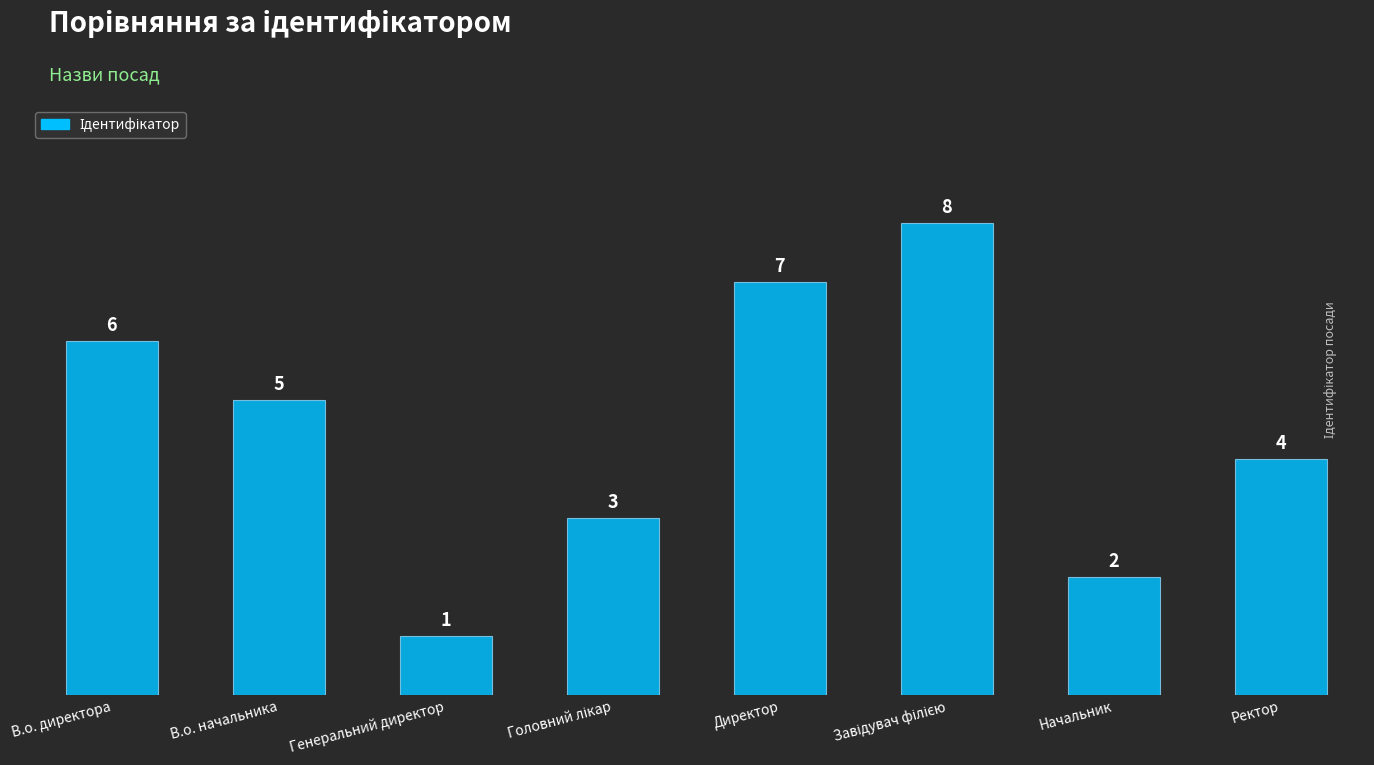

What is the sum of all values?

36